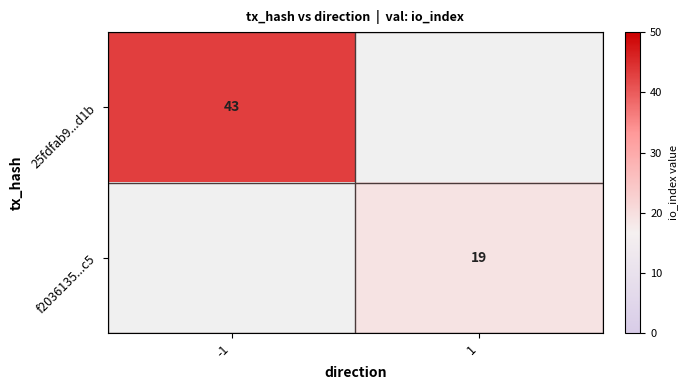

At which category does the chart reach its minimum across all series?

1